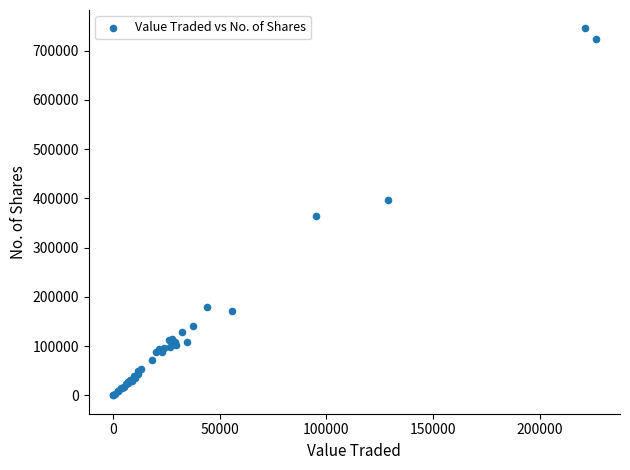

What Y value in the scatter plot is closest to 372715?

363679